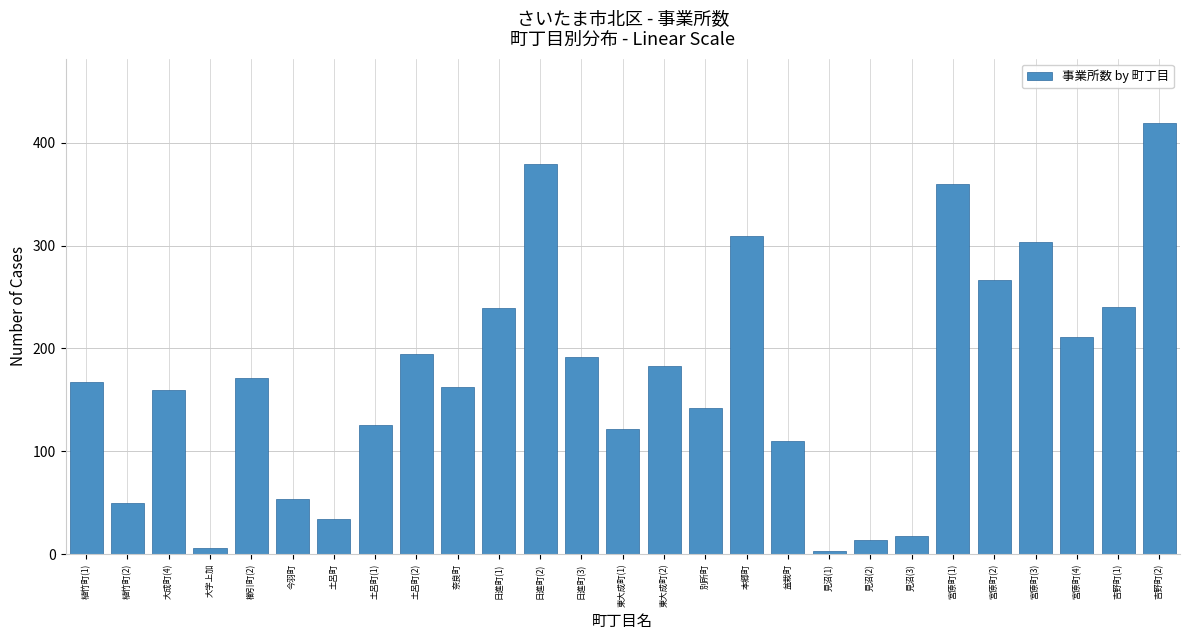

What is the label of the 2nd bar from the right?

吉野町(1)